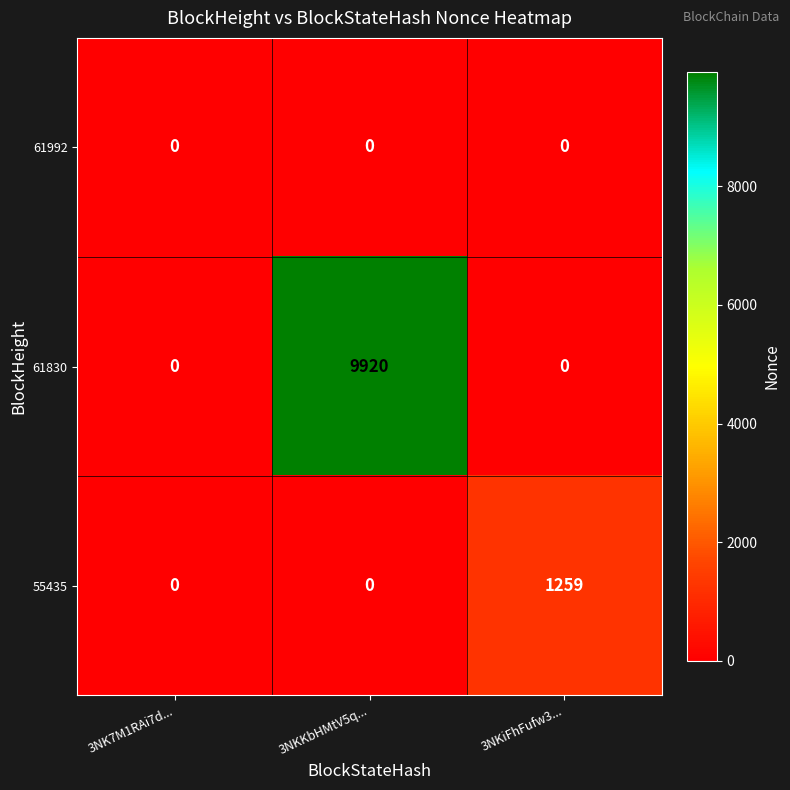

Which category has the highest value in the 61830 series?

3NKKbHMtV5q...